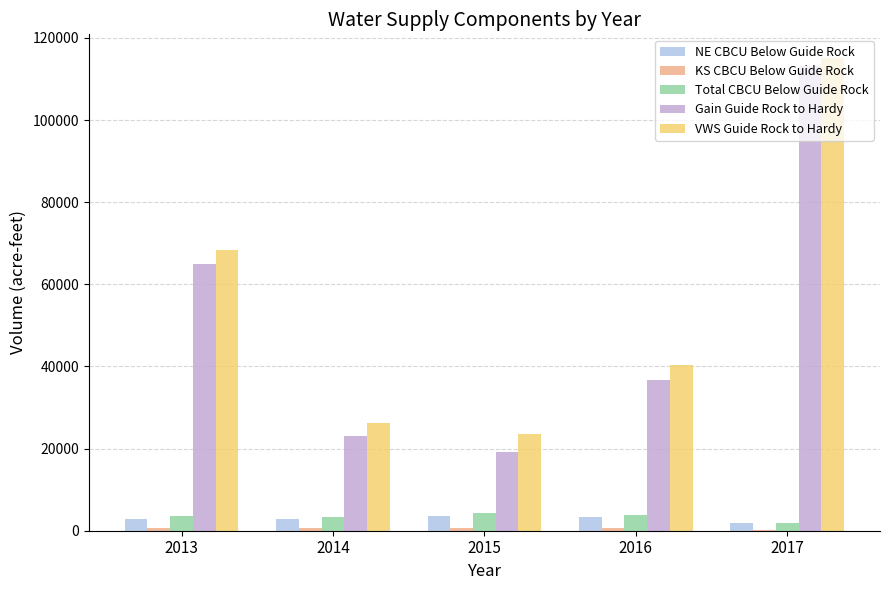

Which series changed the most between 2013 and 2015?

Gain Guide Rock to Hardy